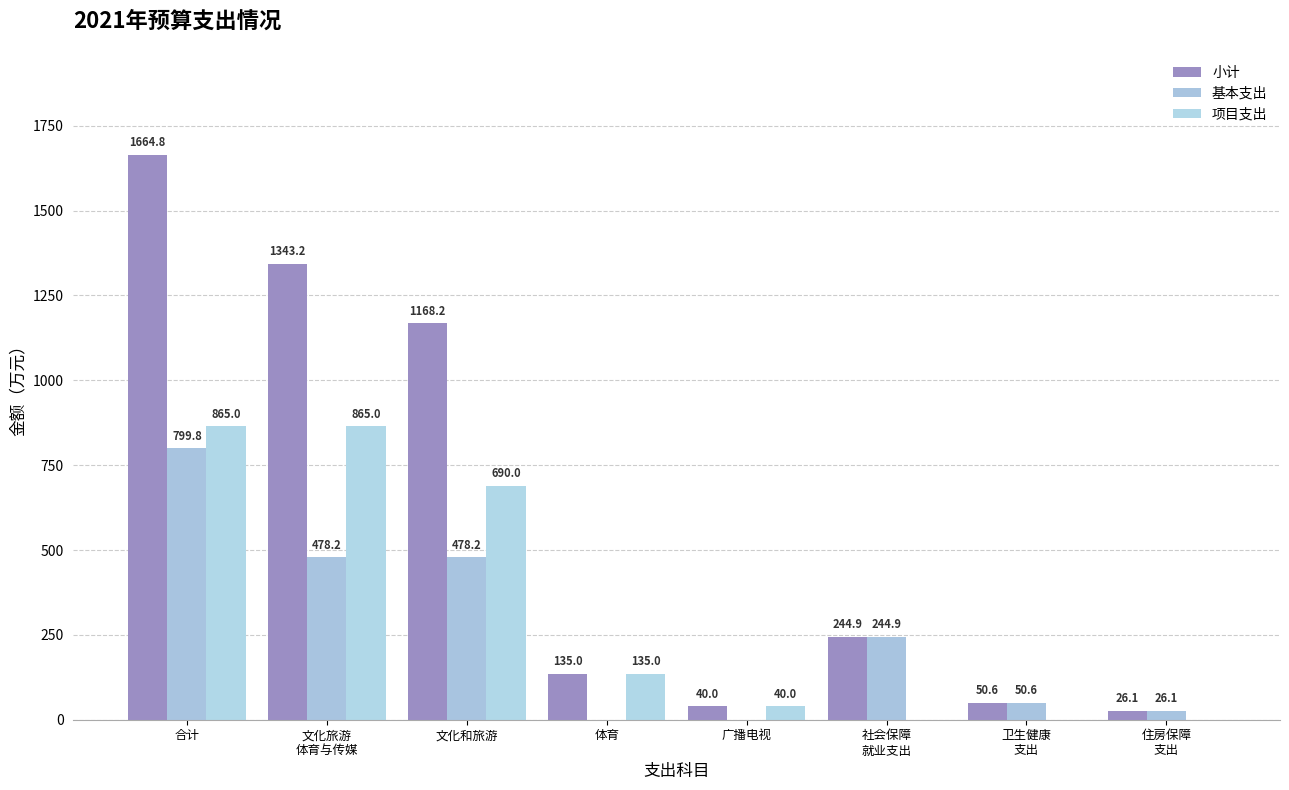

What is the greatest value displayed?

1664.8